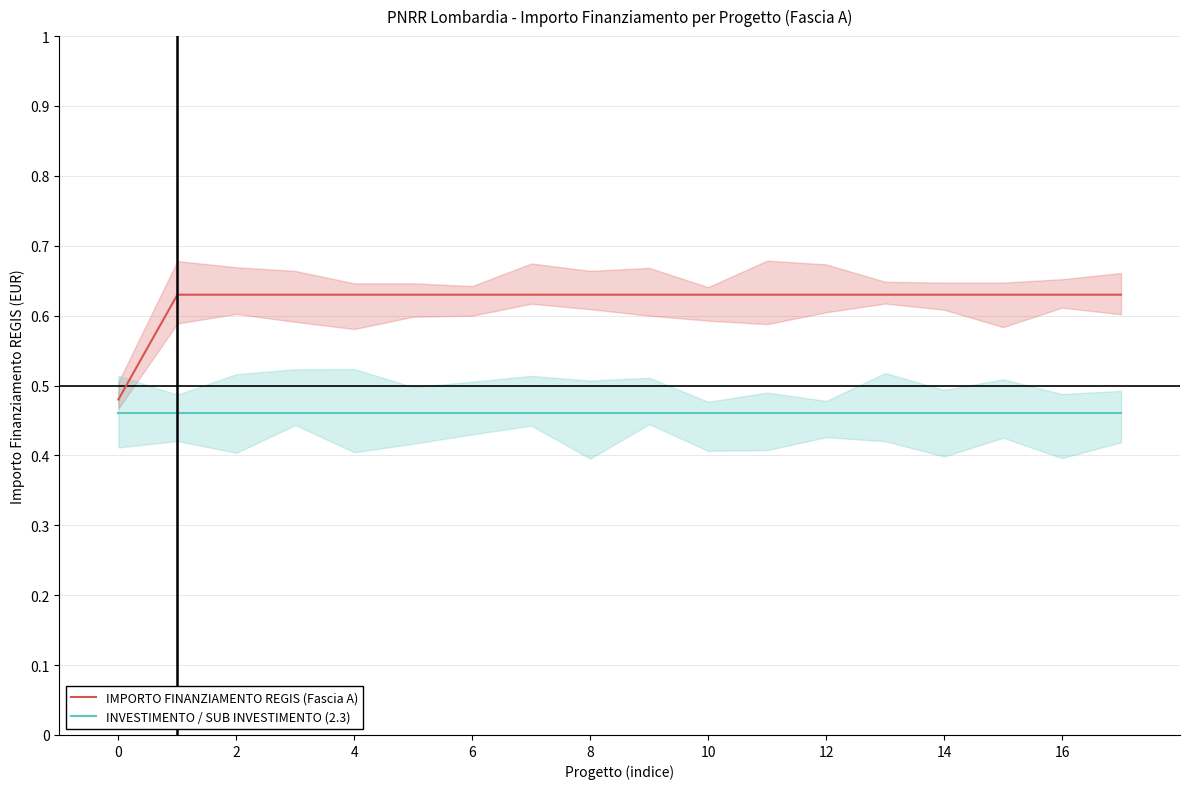

True or false: INVESTIMENTO / SUB INVESTIMENTO (2.3) and IMPORTO FINANZIAMENTO REGIS (Fascia A) cross at least once.

False